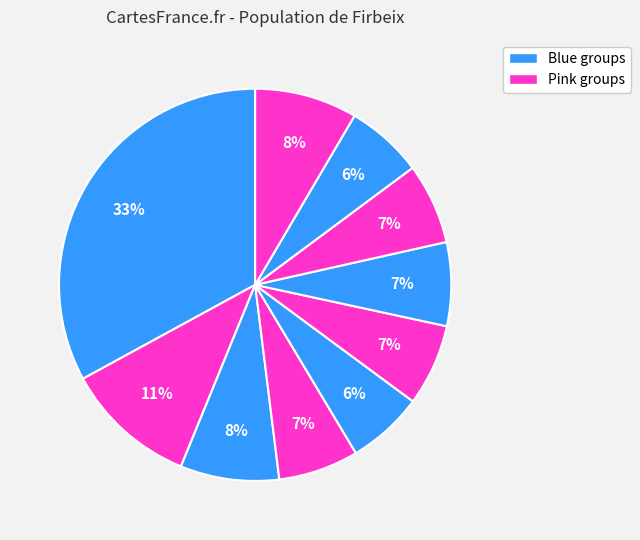

To the nearest percent, what is the difference between the largest and smallest slice percentages?

27%